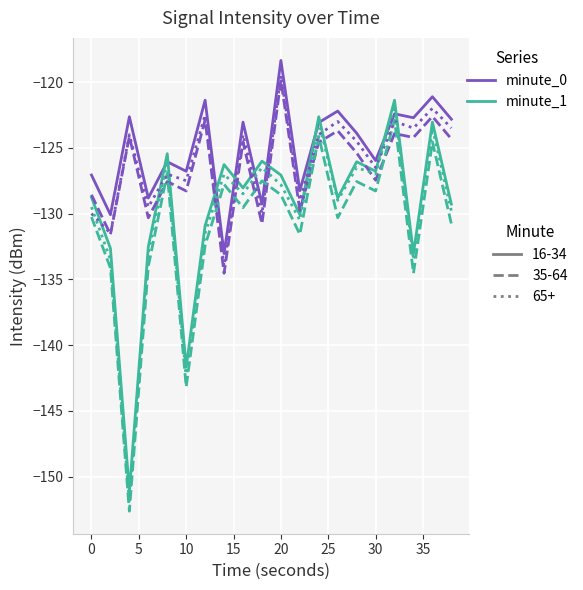

What is the smallest value displayed?

-152.6